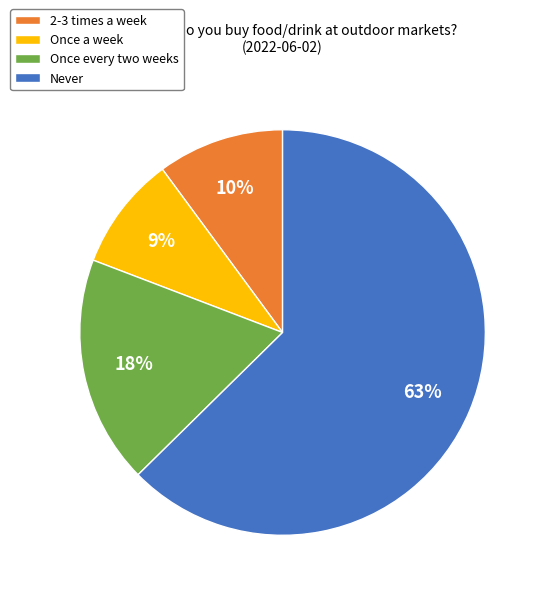

How many segments does this pie chart have?

4